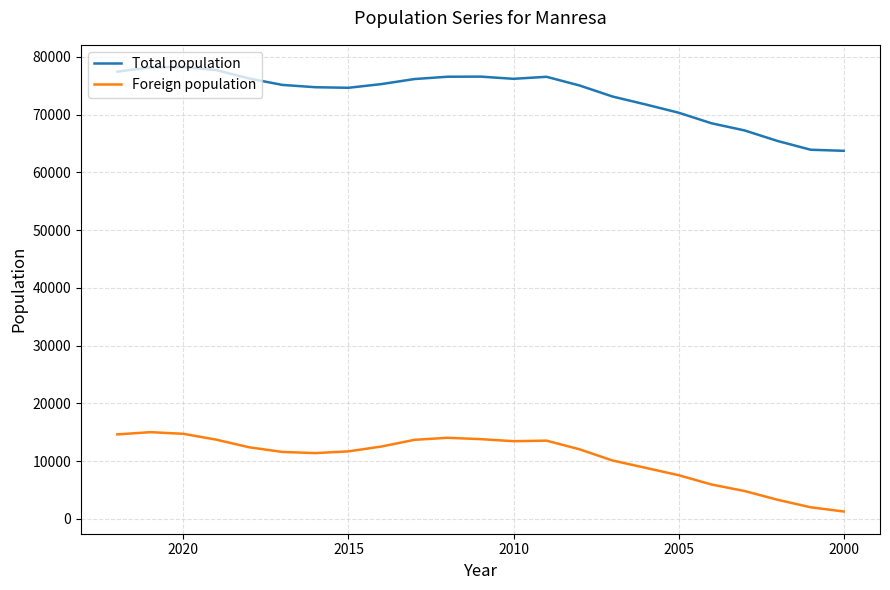

What is the value of the Foreign population point at the 14th from the left?

13557